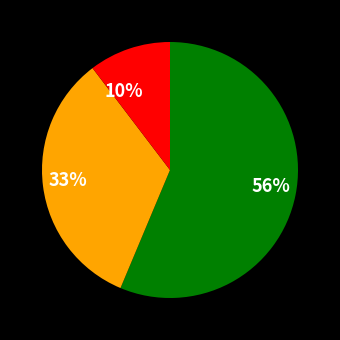

Does any single category account for the majority?

Yes